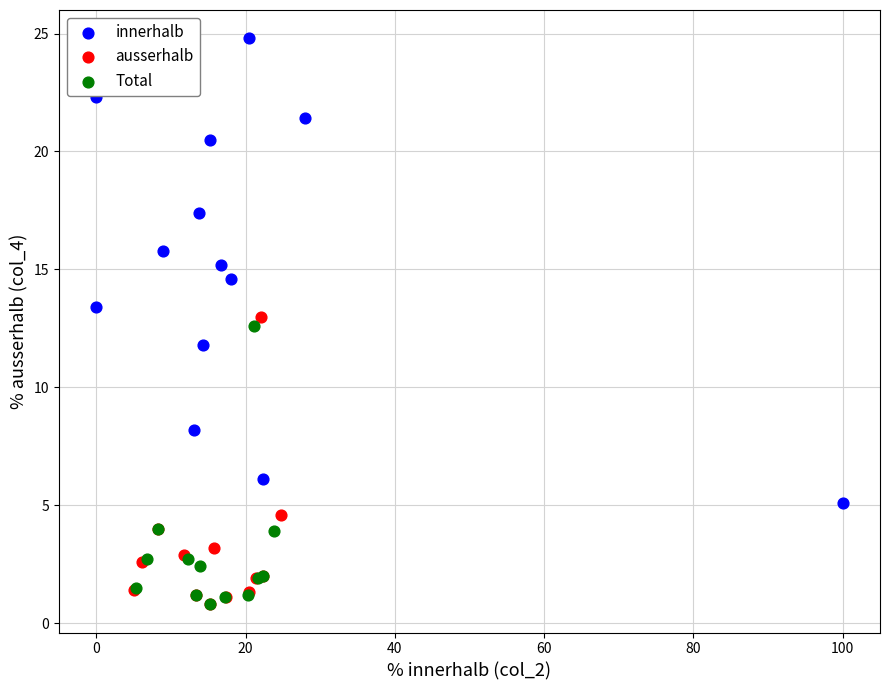

Which series contains the highest Y value?

innerhalb